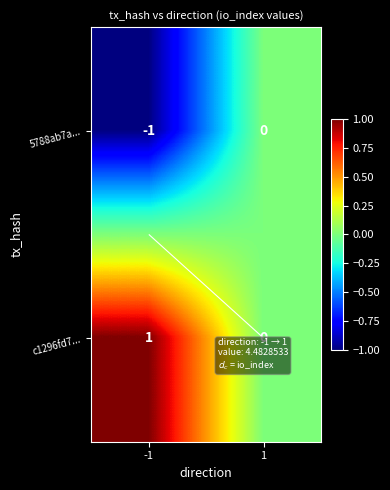

How many values in c1296fd7... are above zero?

1